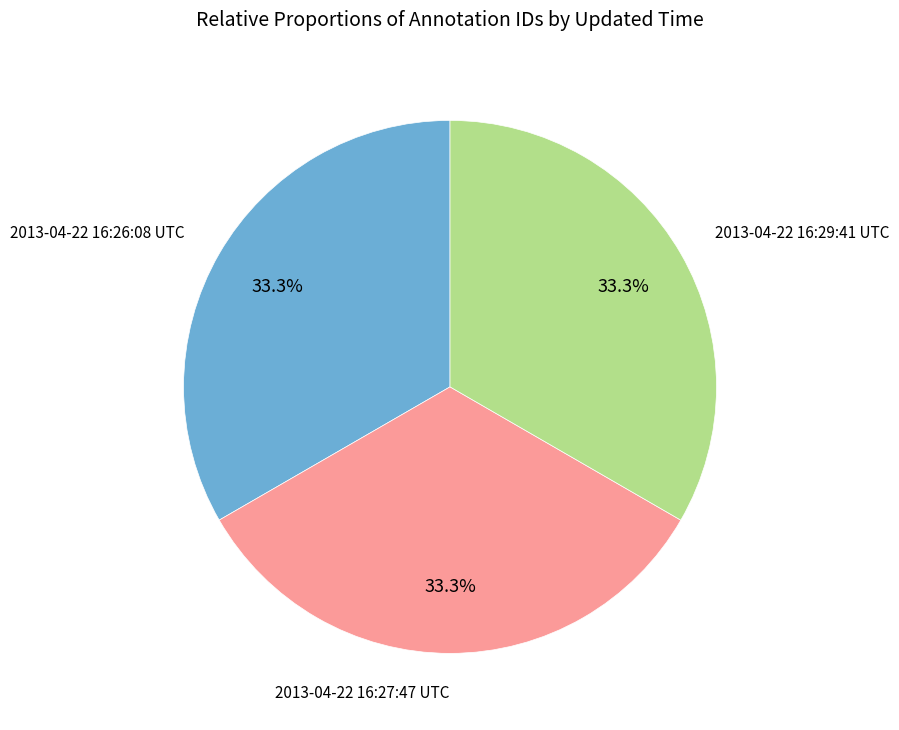

Is there a majority slice in this chart?

No